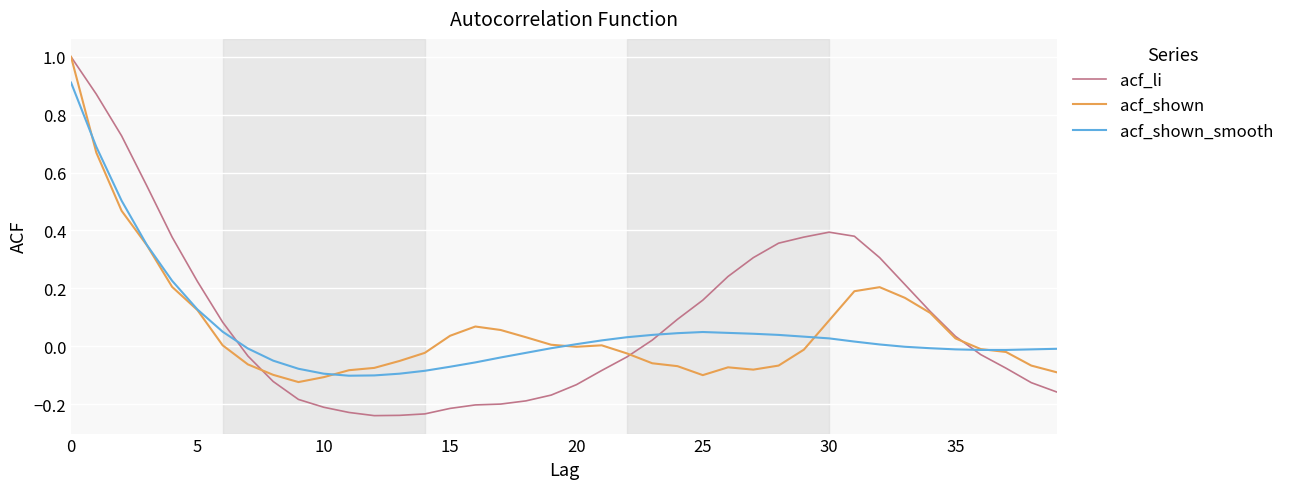

Which series has the largest range (max minus min)?

acf_li